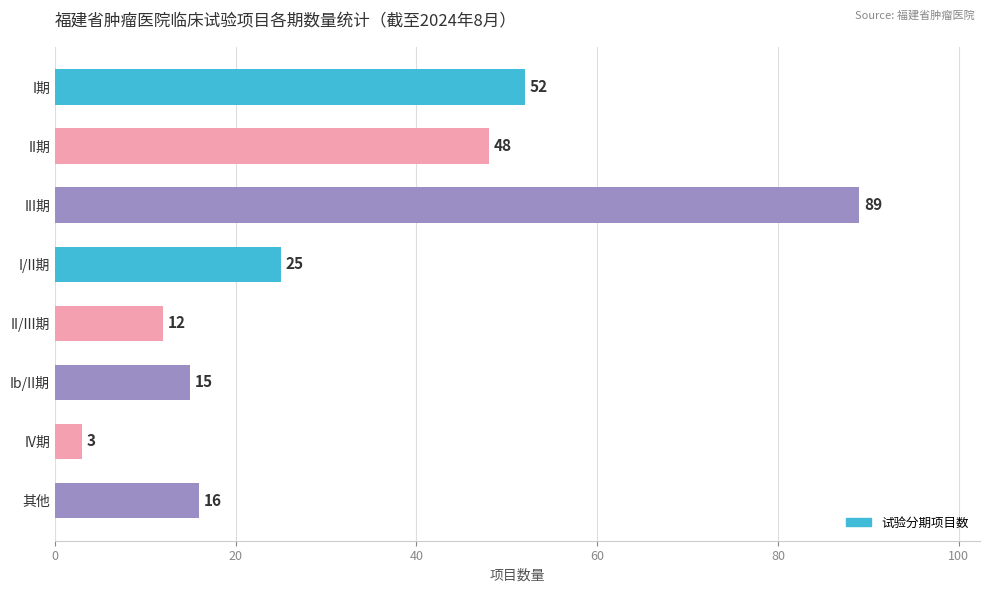

At which category does the chart reach its peak across all series?

III期